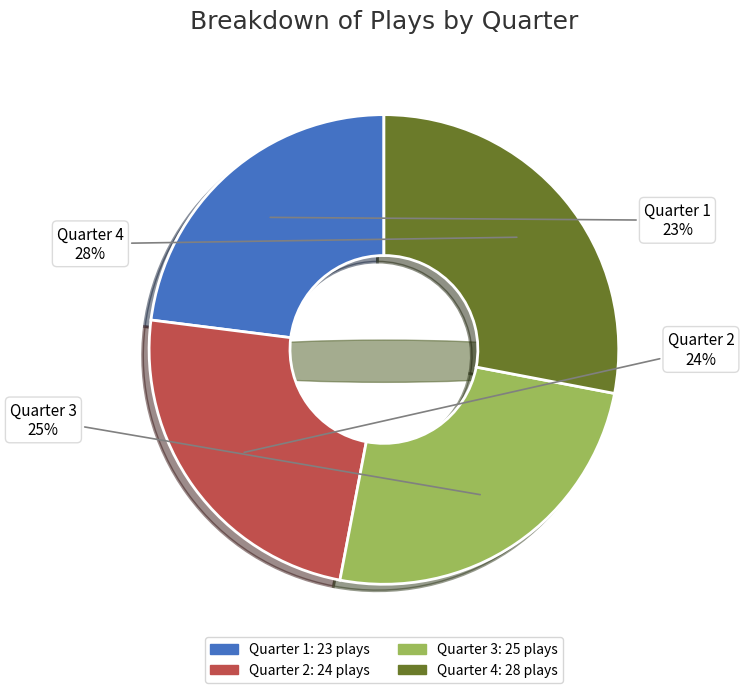

Combined, do Quarter 4 and Quarter 1 account for over 50%?

Yes